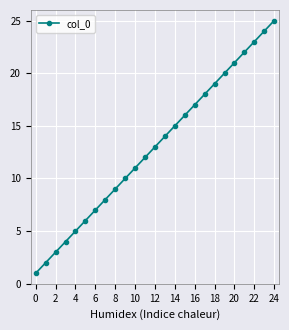

What is the difference between the maximum and minimum values?

24